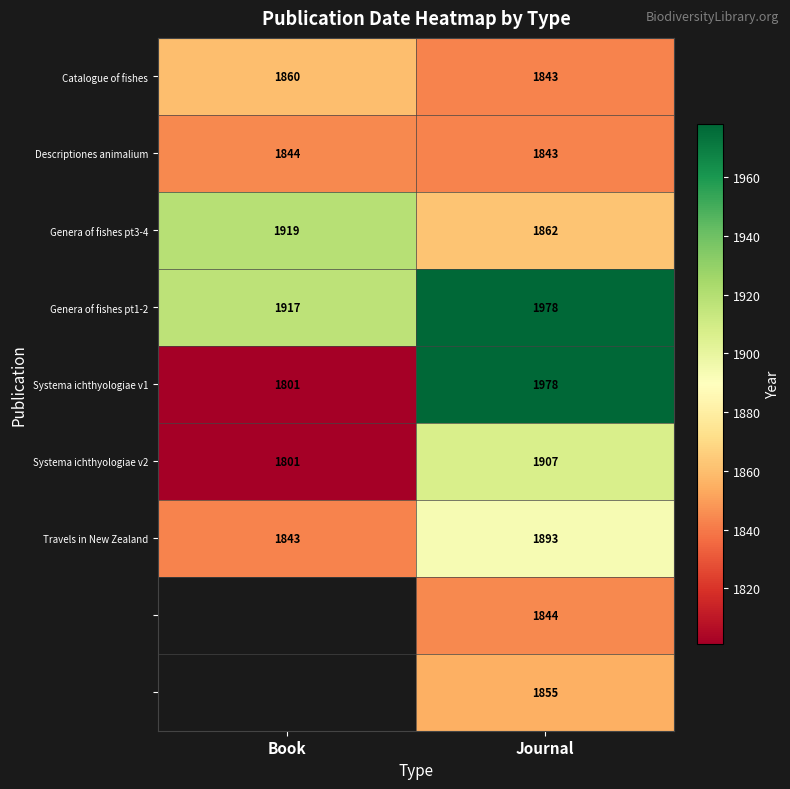

Which category has the highest value in the Systema ichthyologiae v1 series?

Journal